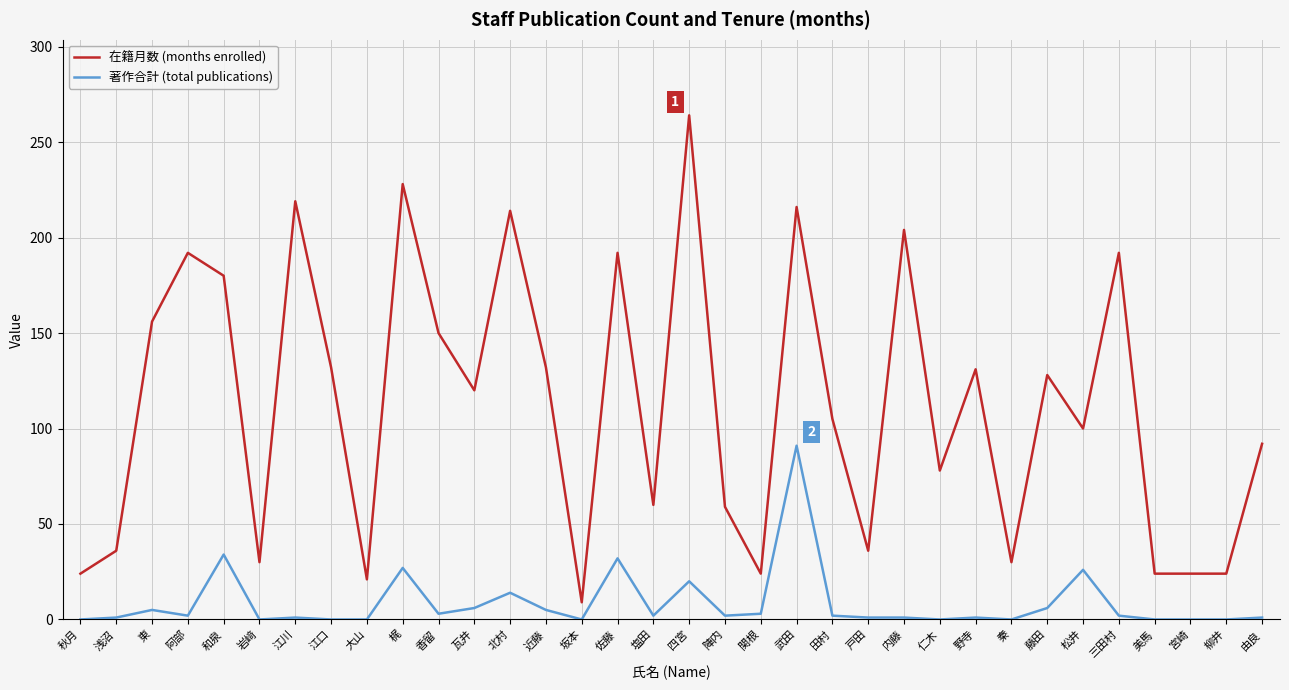

What position from the right is 秦?

8